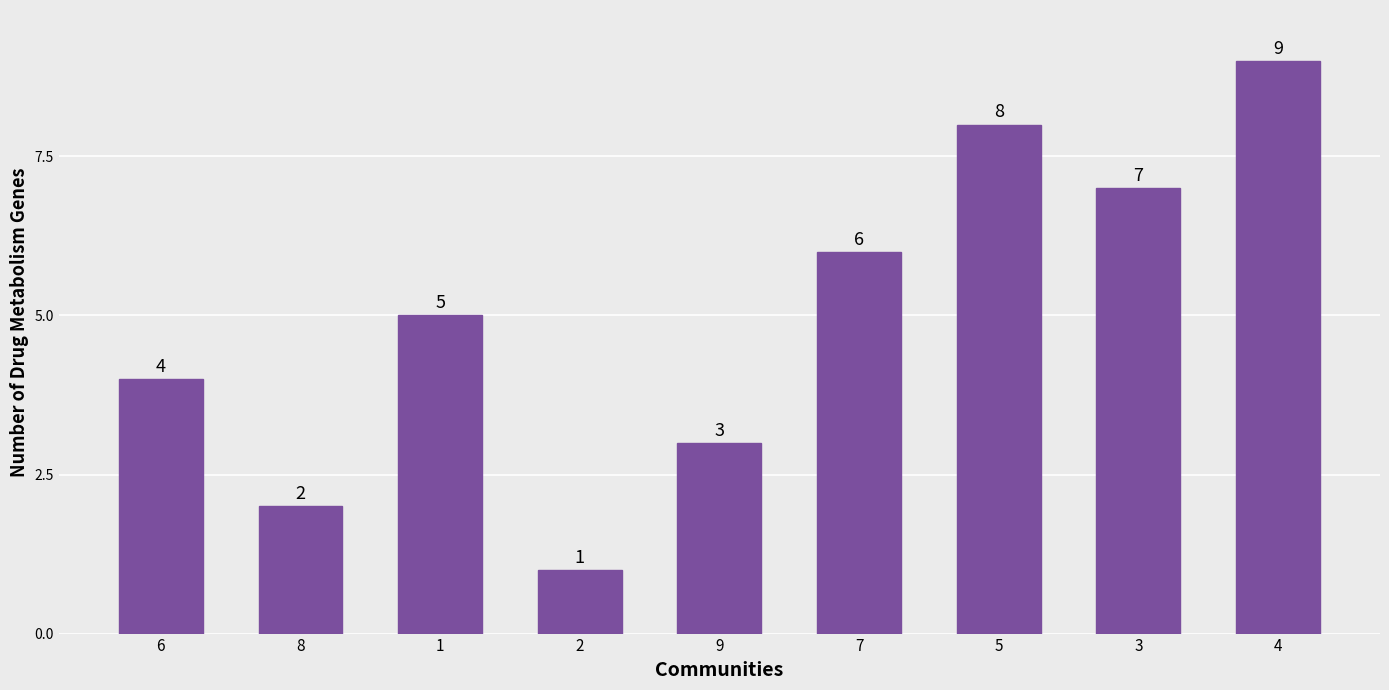

The value at 7 is 6. True or false?

True